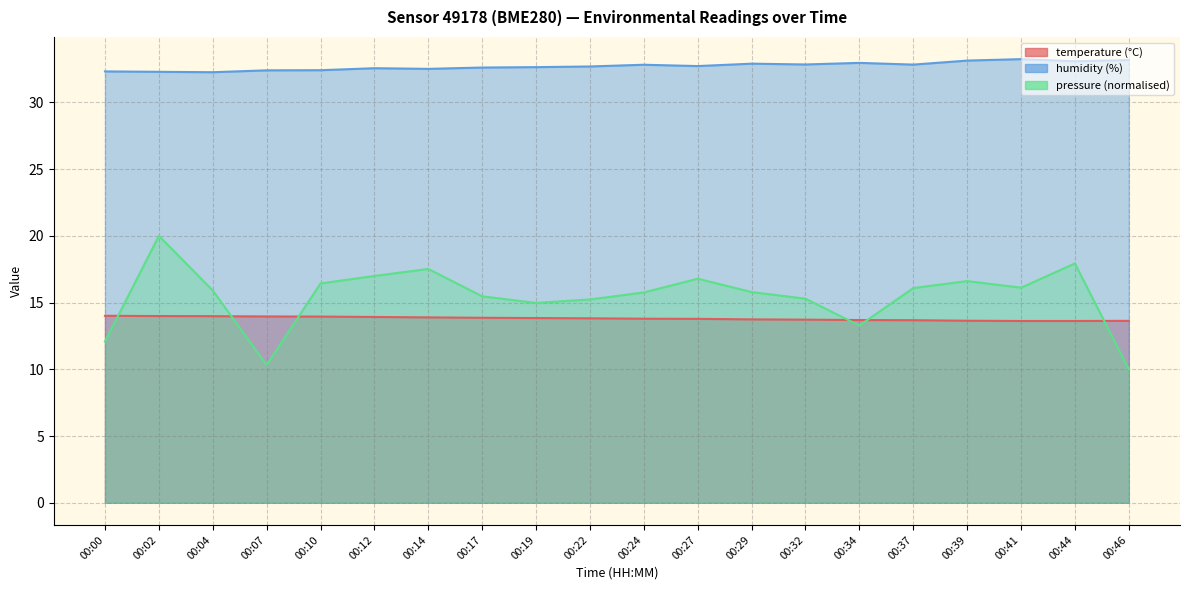

Which series has the largest total across all categories?

humidity